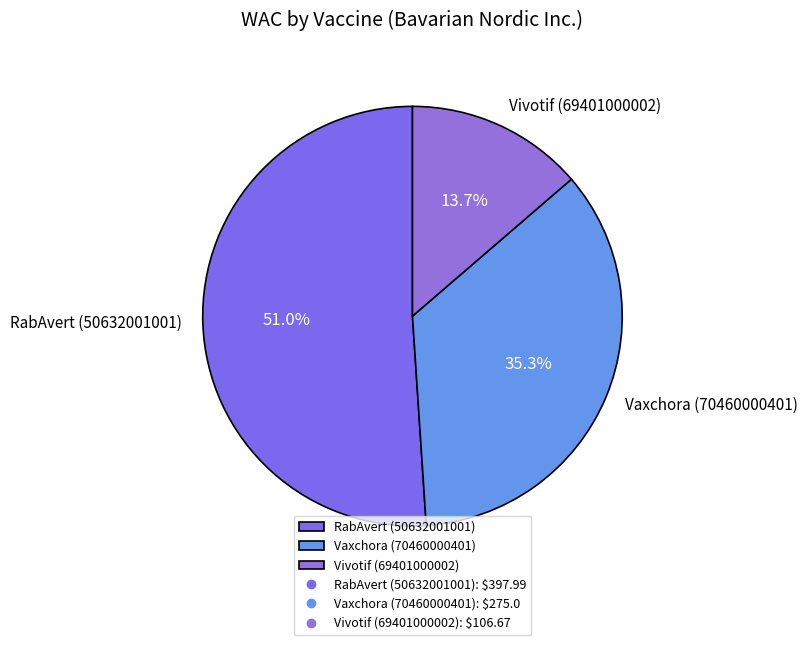

True or false: Vivotif (69401000002) accounts for 25% of the total.

False